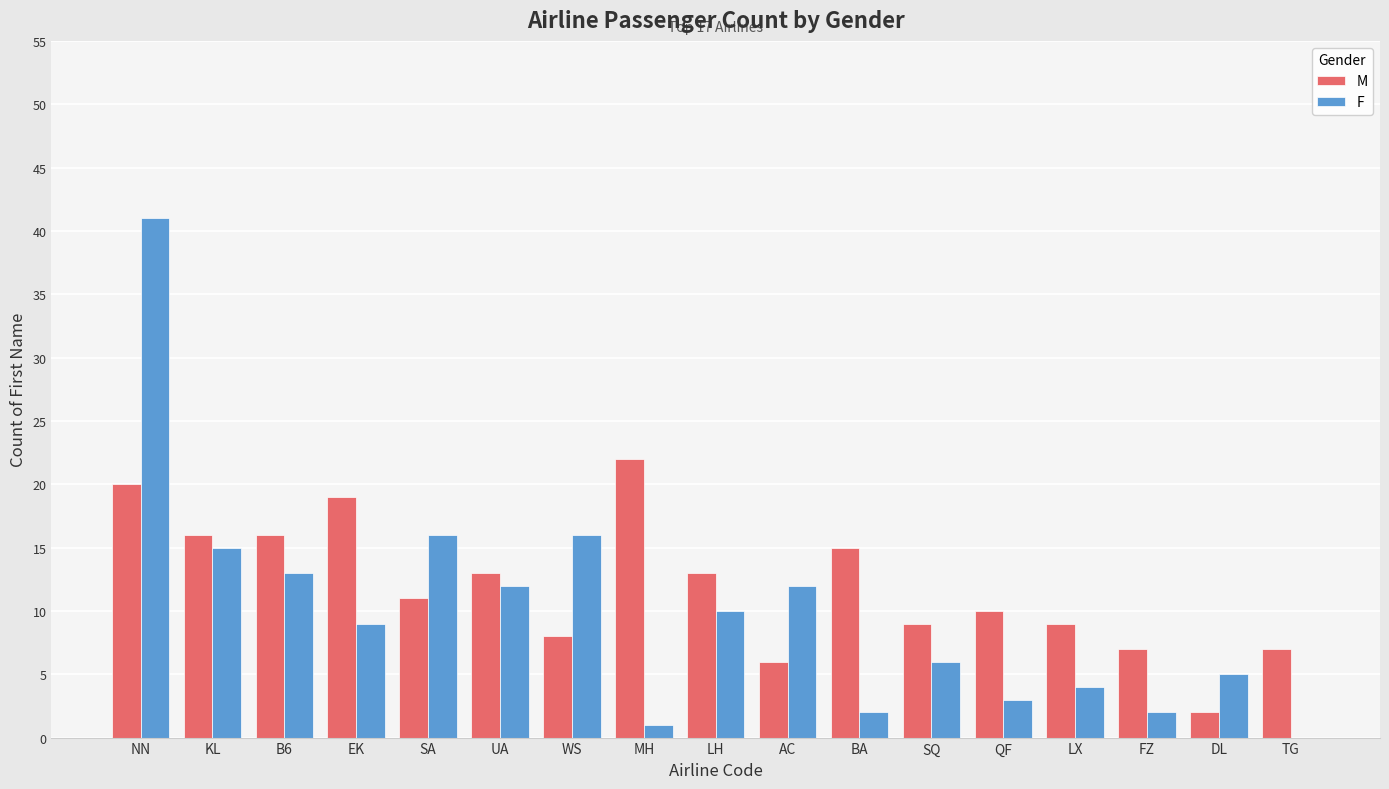

Count the number of categories in the chart.

17